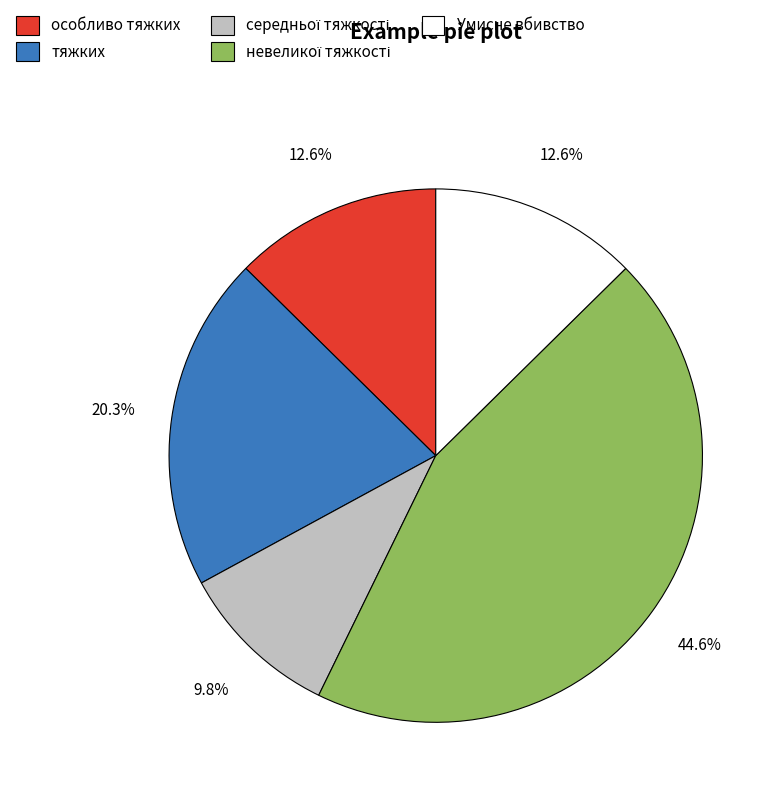

To the nearest percent, what is the difference between the largest and smallest slice percentages?

35%